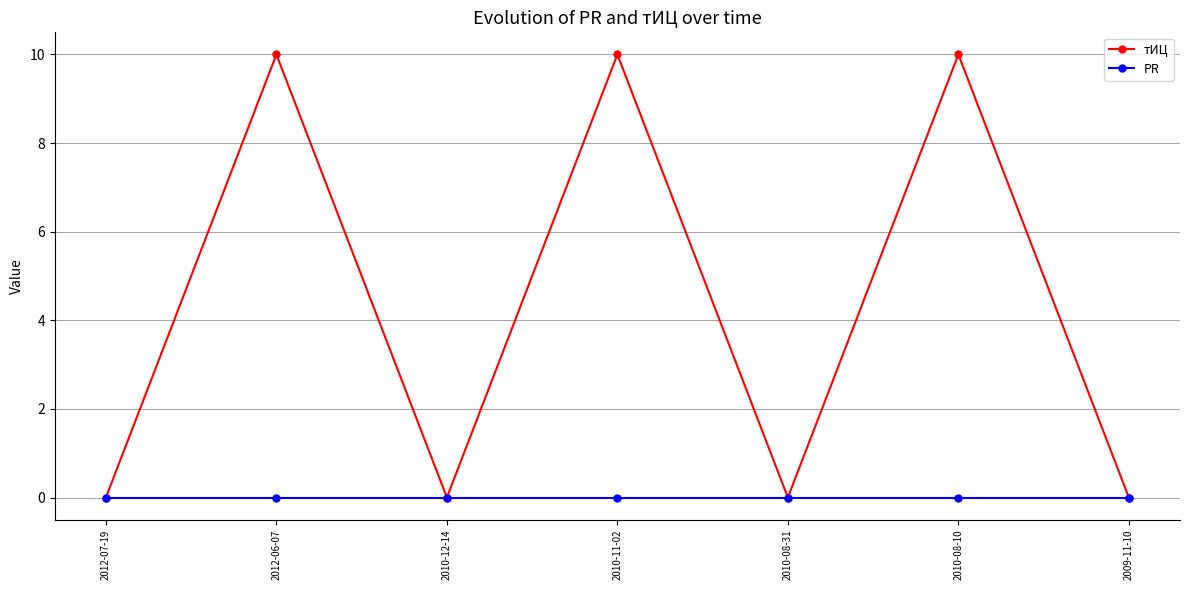

Which series has the largest total across all categories?

тИЦ